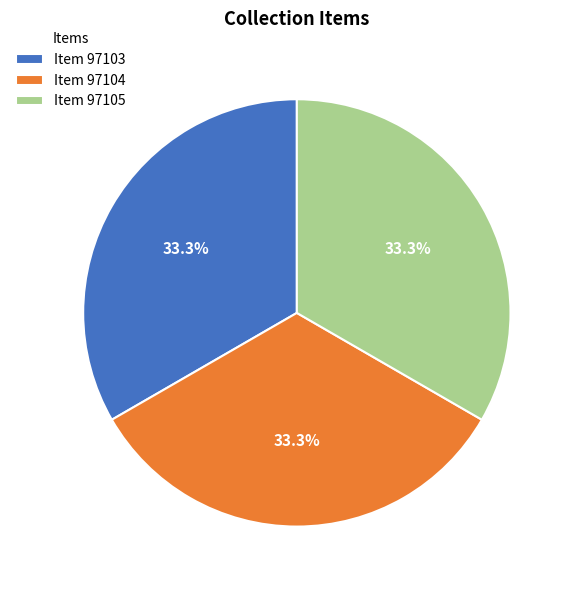

Does Item 97103 account for over 50% of the chart?

No